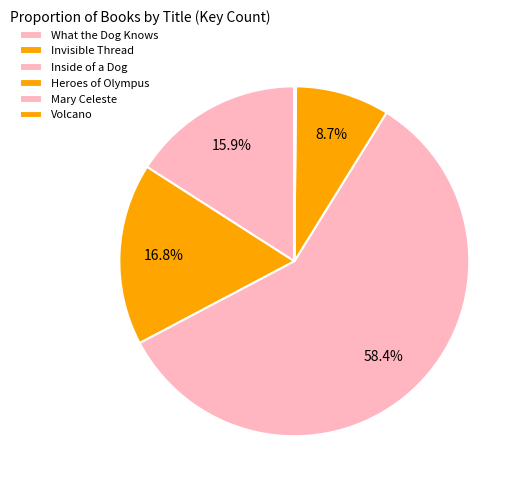

Between Mary Celeste and Heroes of Olympus, which is larger?

Heroes of Olympus